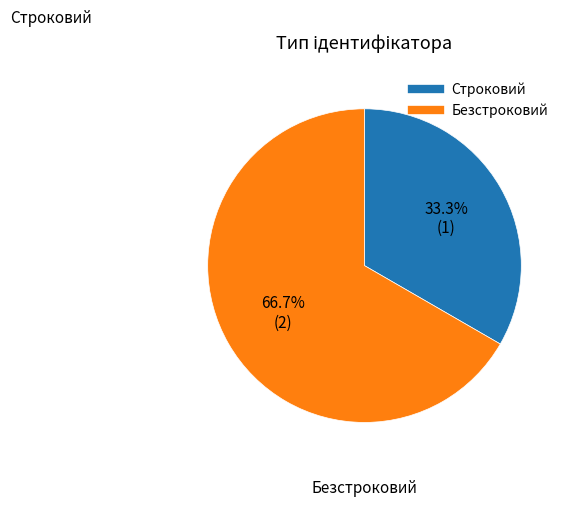

Does any single category account for the majority?

Yes